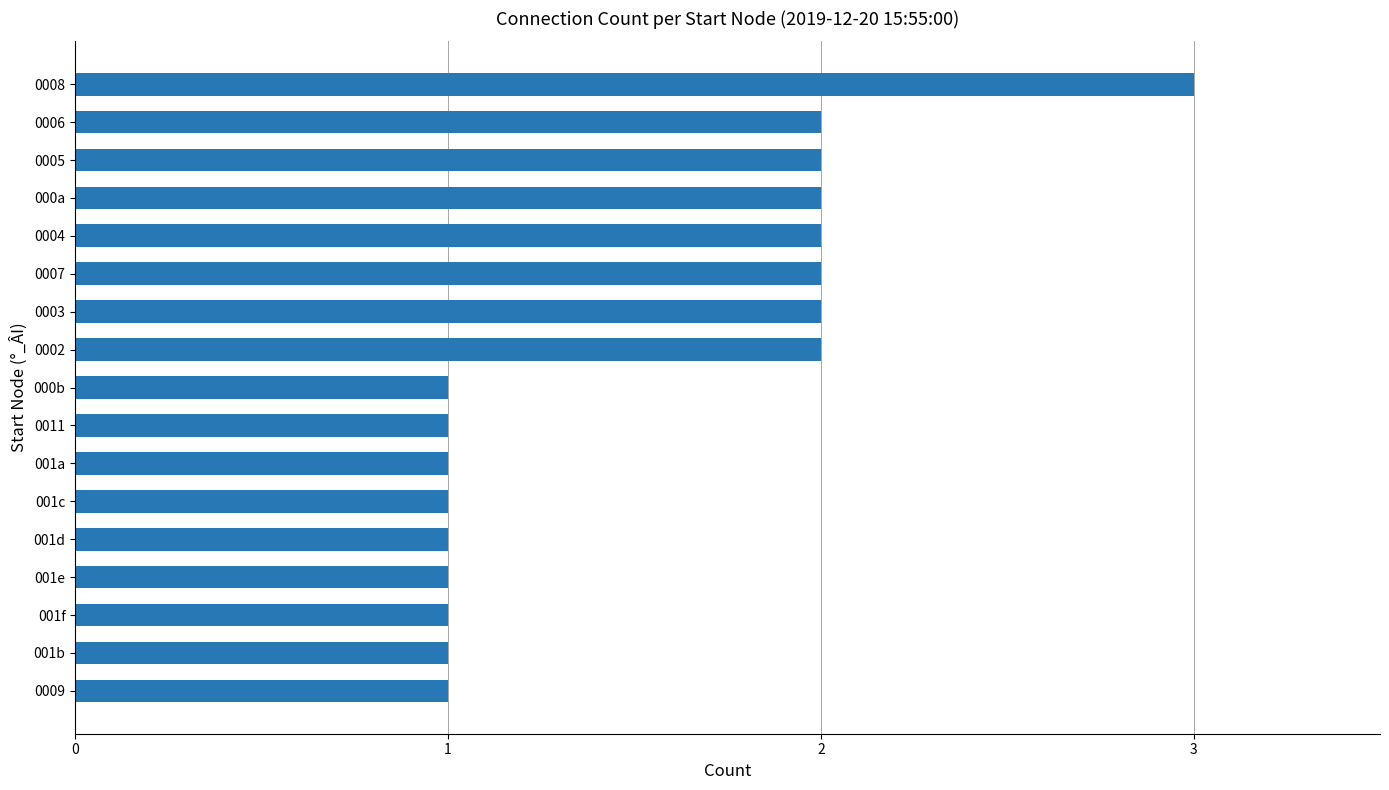

What is the sum of all values?

26